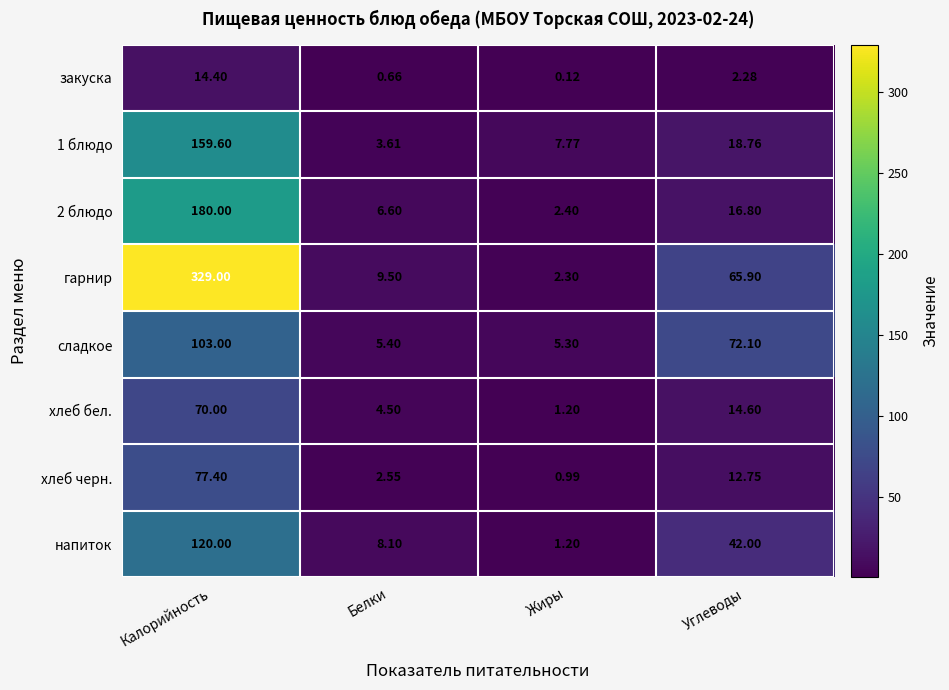

Which series has the widest spread of values?

гарнир